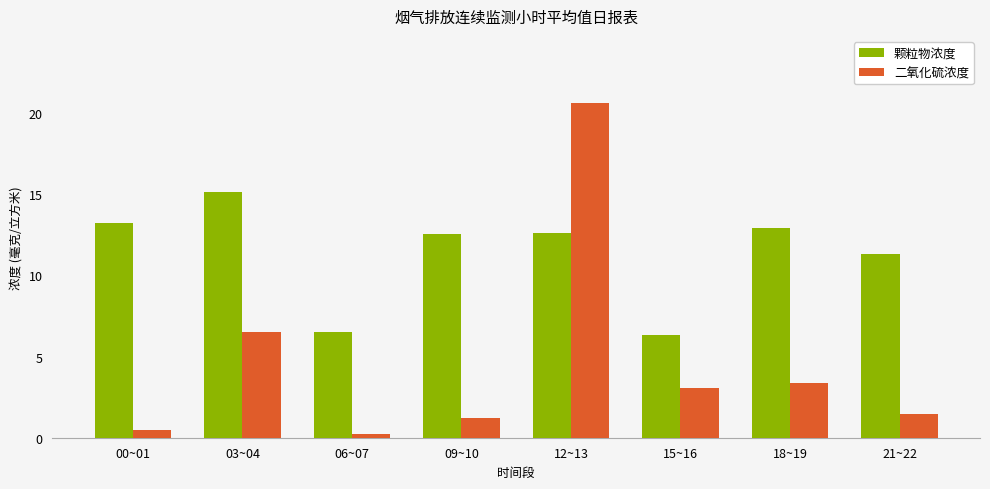

What is the average value of the 颗粒物浓度 series?

11.3